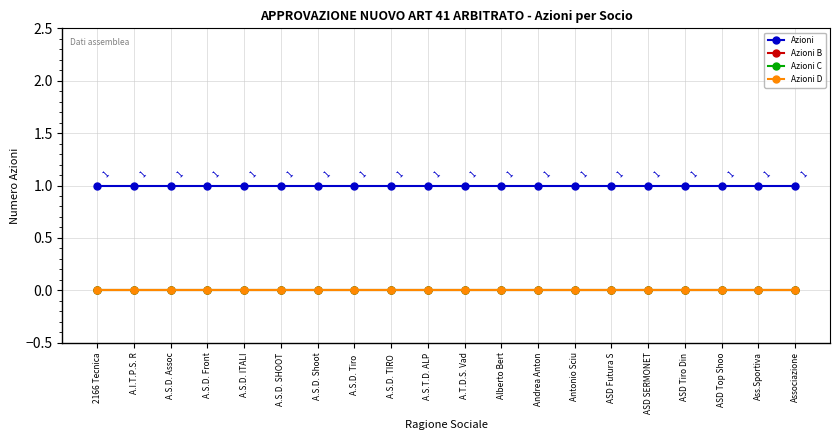

Does the chart have visible grid lines?

Yes